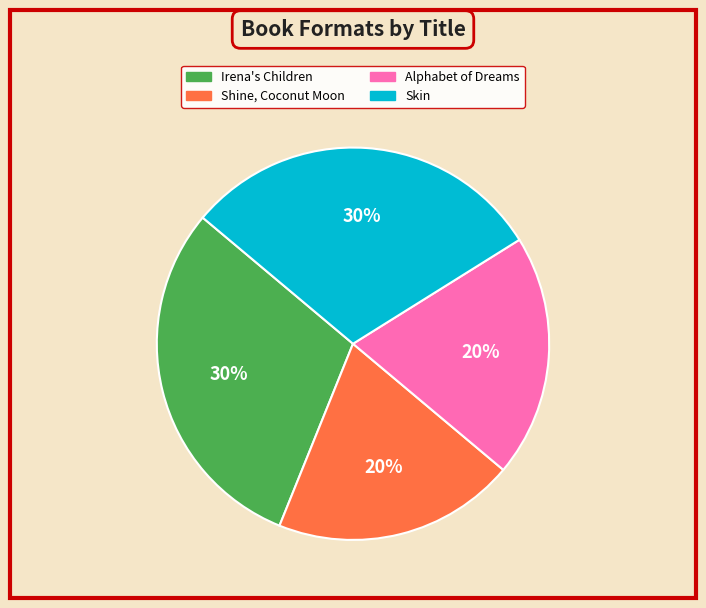

Is there a majority slice in this chart?

No